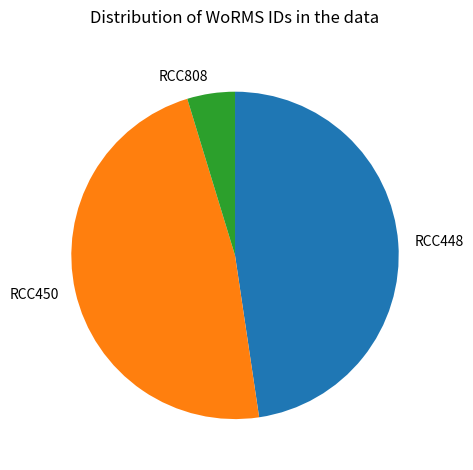

Is there any slice that represents more than half of the pie?

No